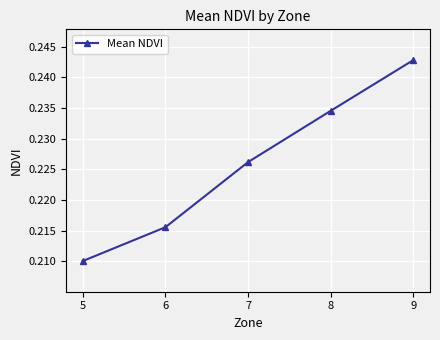

Rank the categories by value from highest to lowest.

9, 8, 7, 6, 5